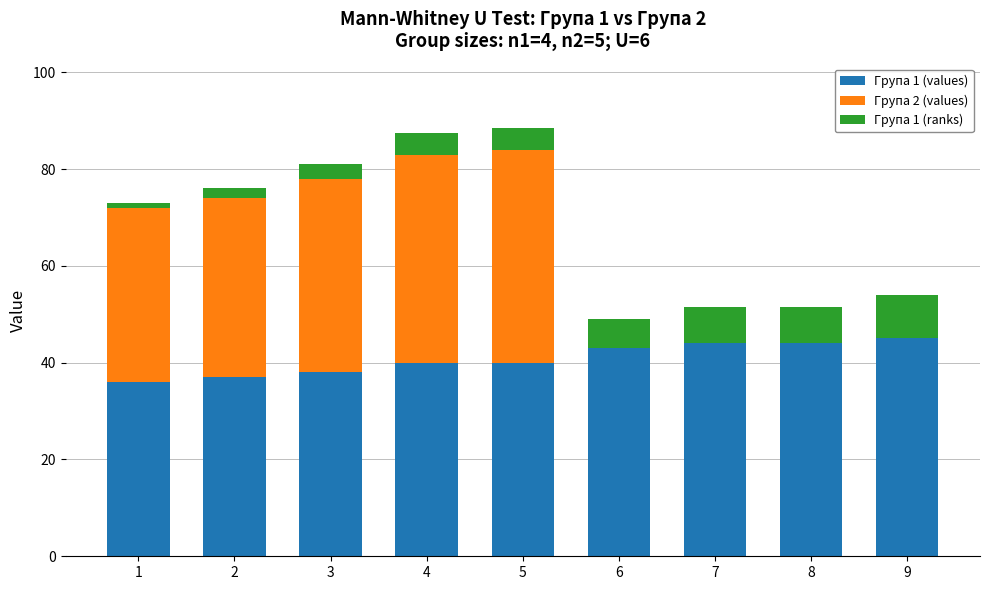

What is the total value across all series at 7?

51.5